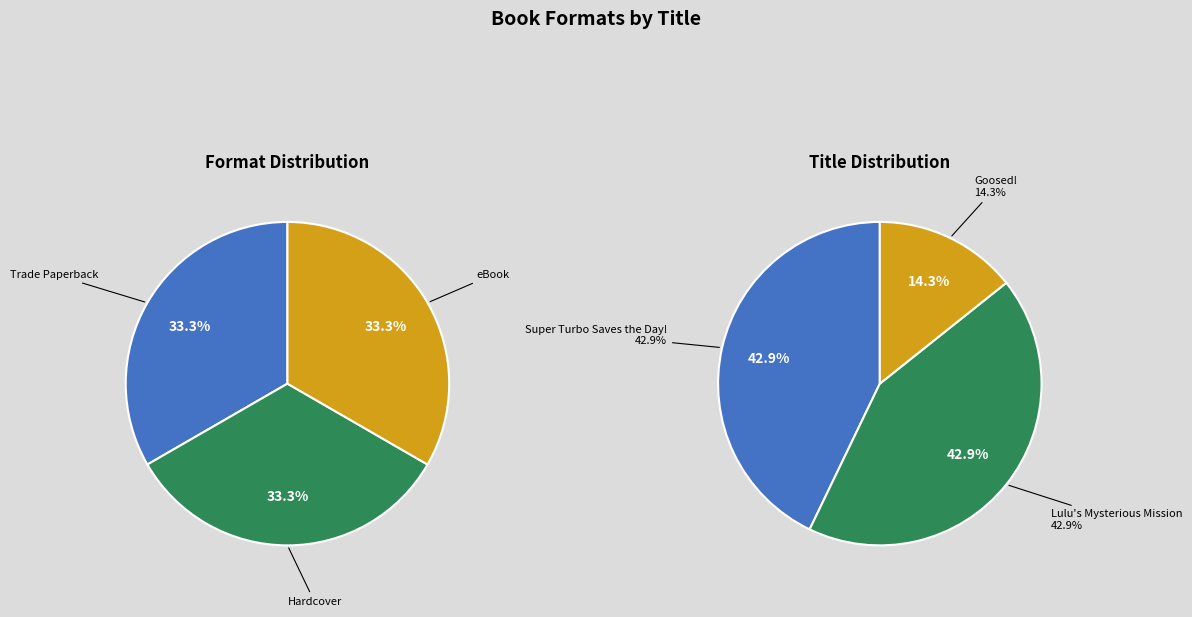

Between Goosed! (21267855) and Super Turbo Saves the Day! (2111901260), which is larger?

Super Turbo Saves the Day! (2111901260)